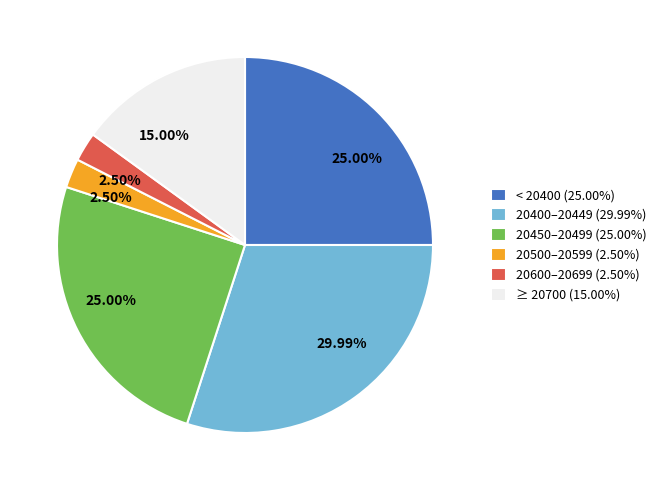

Does any single category account for the majority?

No